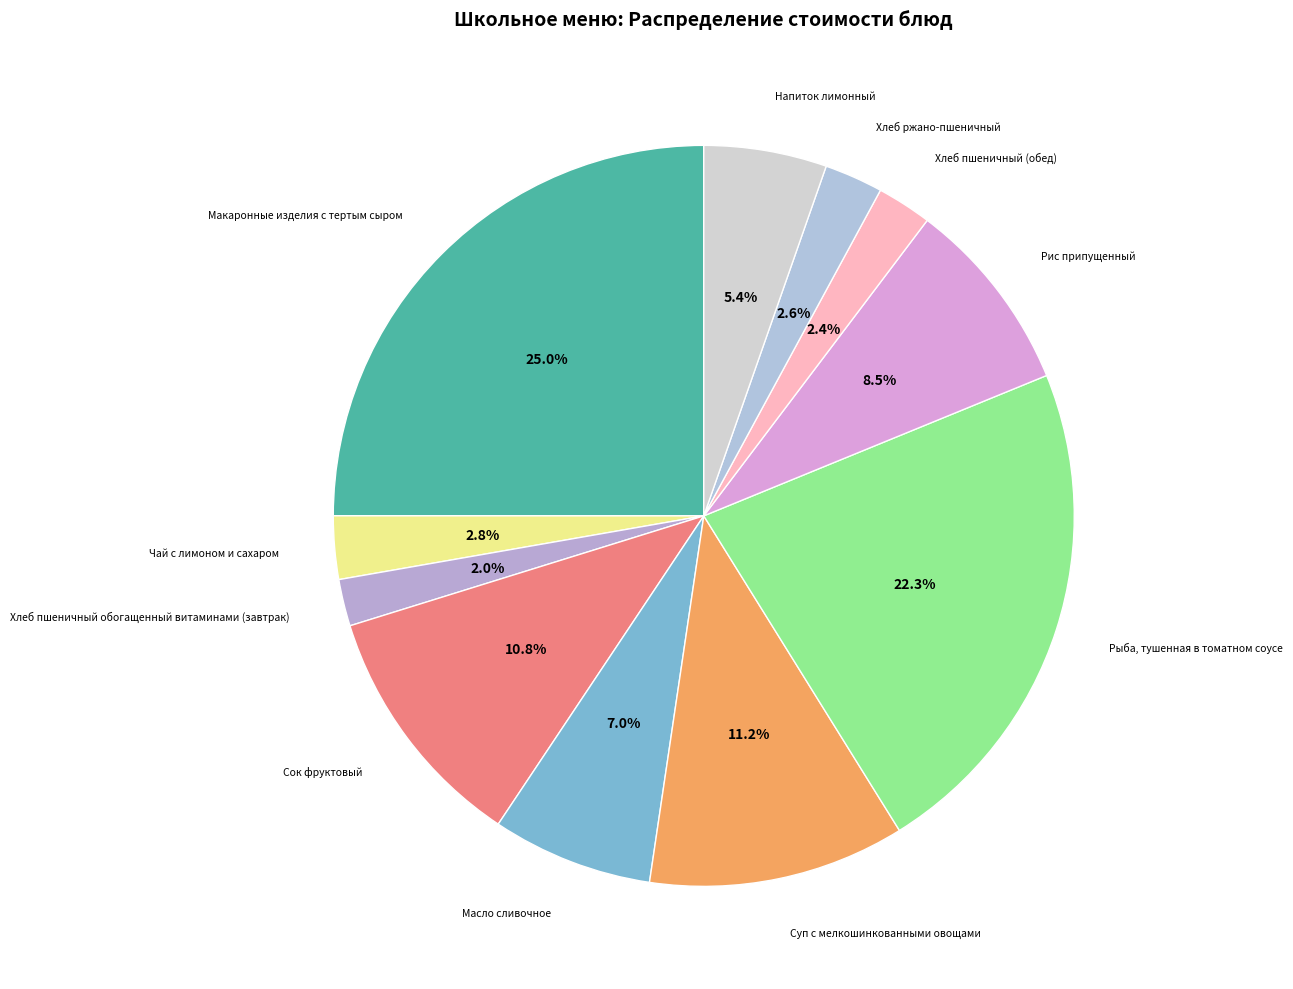

How many segments does this pie chart have?

11